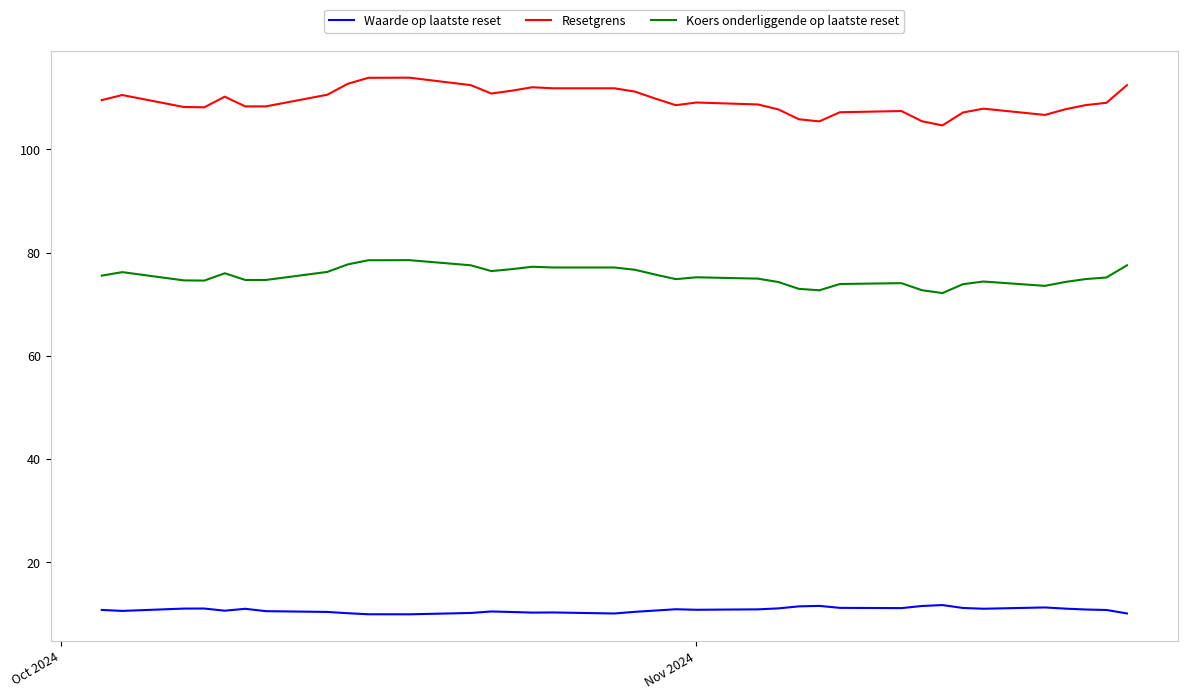

List the series in order of their overall mean, highest first.

Resetgrens, Koers onderliggende op laatste reset, Waarde op laatste reset